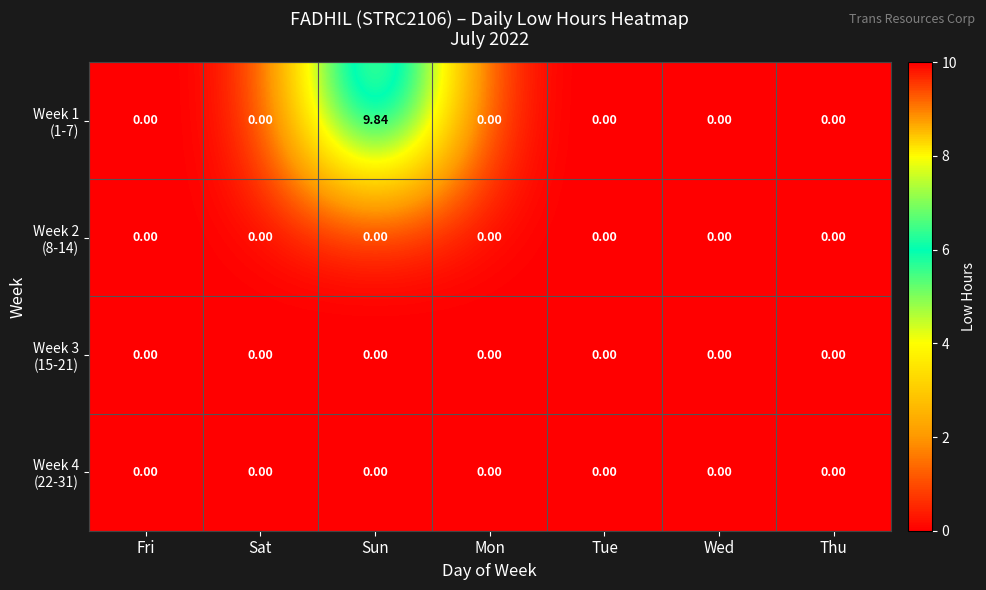

At which category is the sum across all series the highest?

Sun